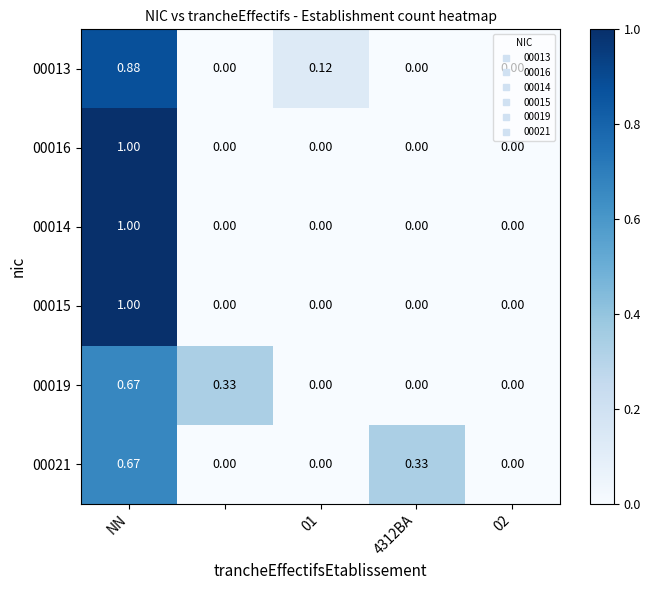

What is the greatest value displayed?

1.0